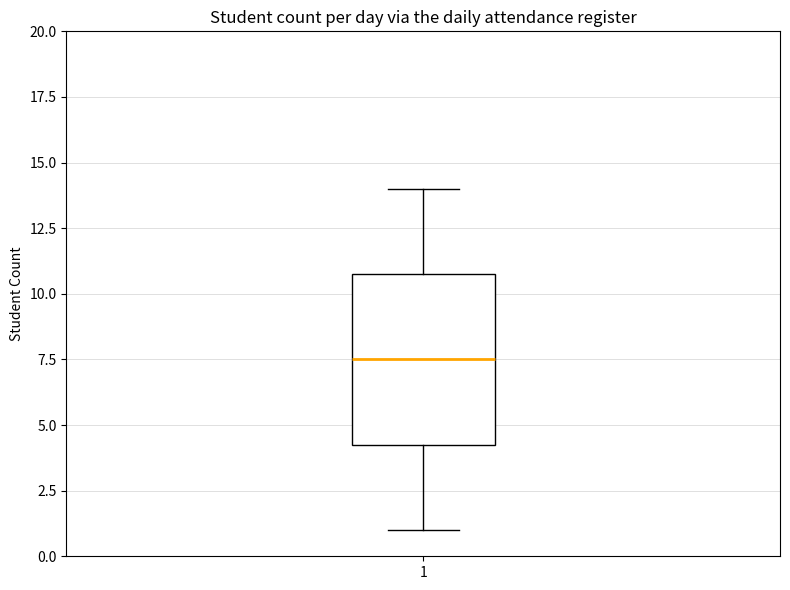

Where is the upper edge of the box at x = 1 on the y-axis? The values are not printed on the chart, so give them approximately, as read against the axis.

11.0